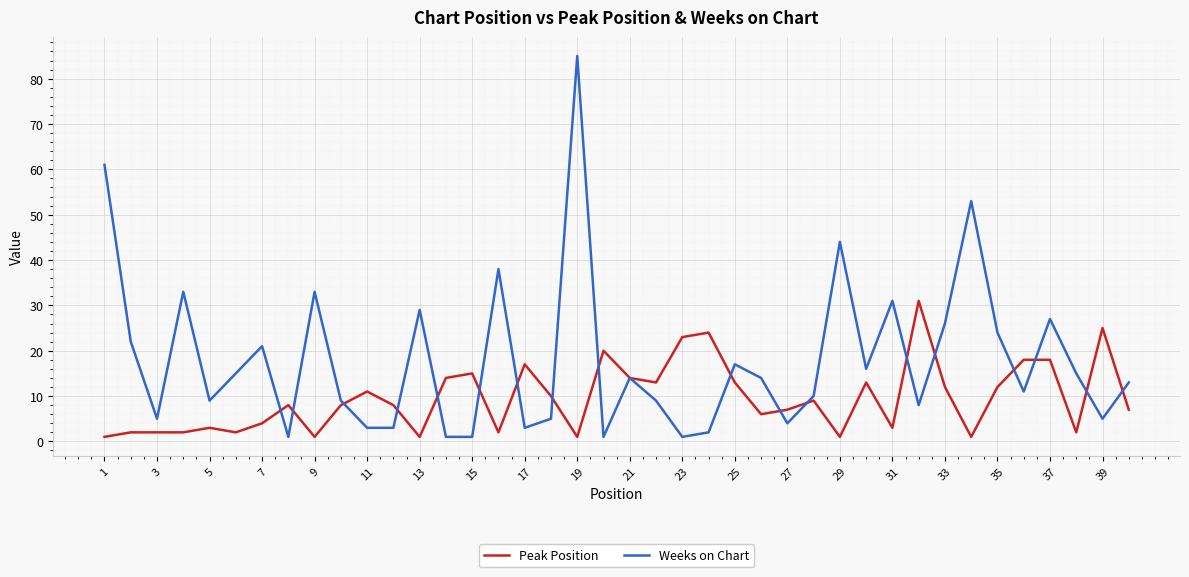

What are all the series names shown in the legend?

Peak Position, Weeks on Chart